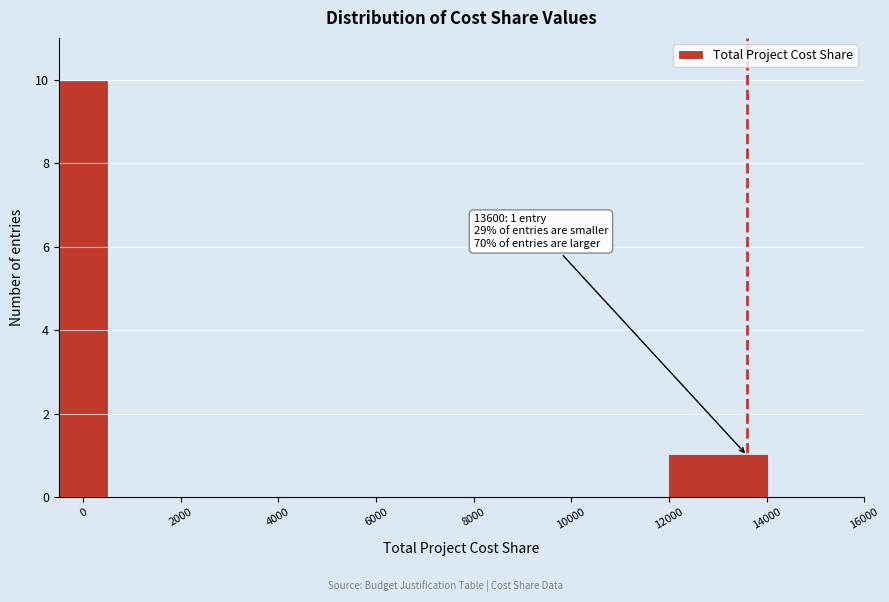

Which range on the x-axis has the tallest bar?

-500 to 500